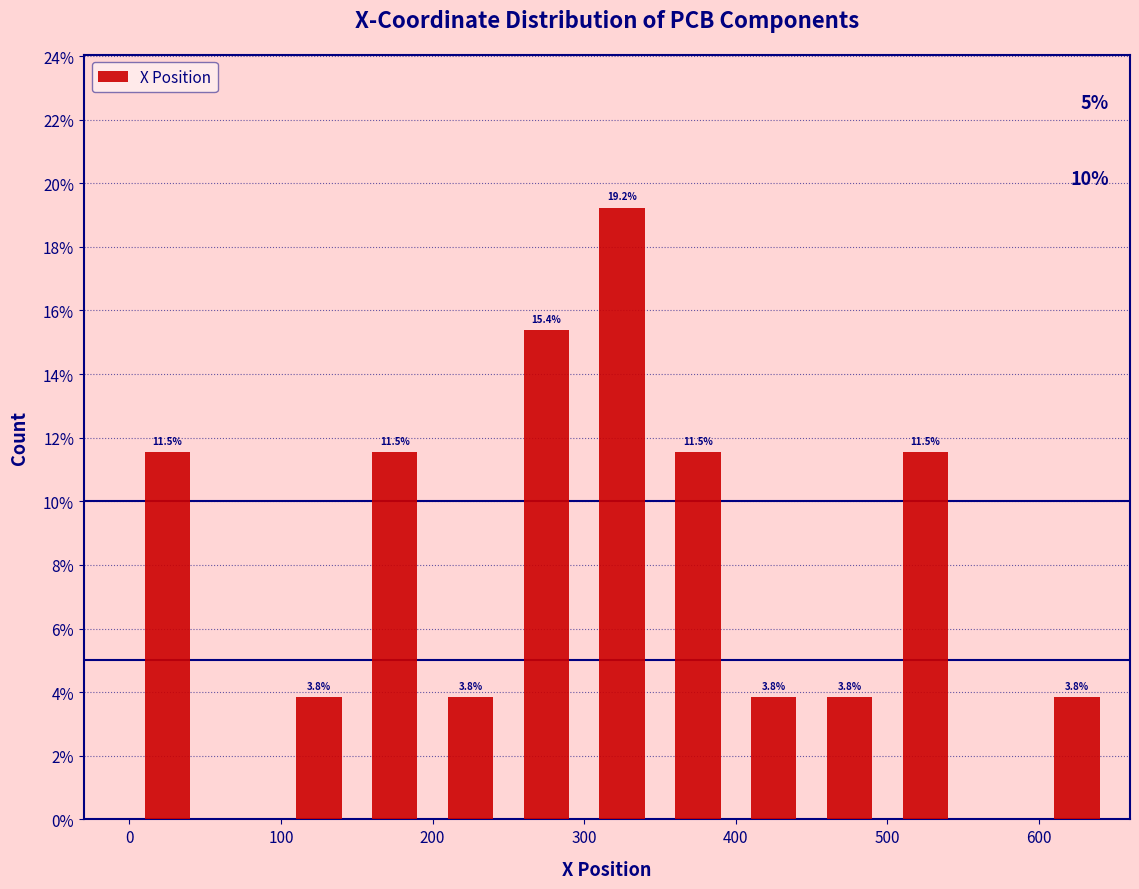

Over which range of the x-axis is the bar tallest?

300 to 350